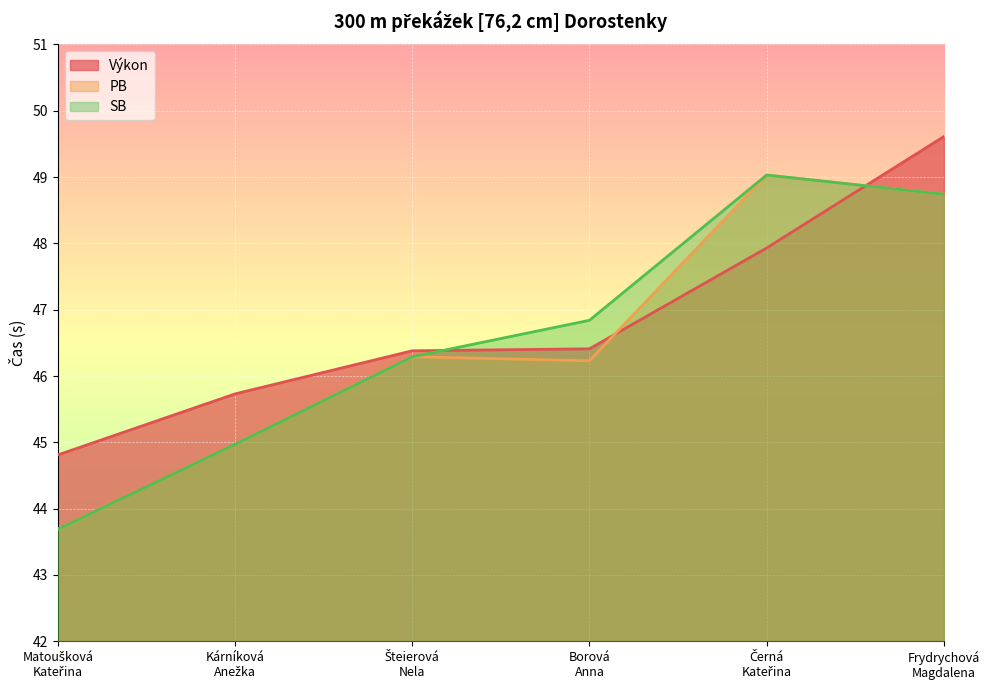

What is the value of the Výkon point at the 1st from the left?

44.8